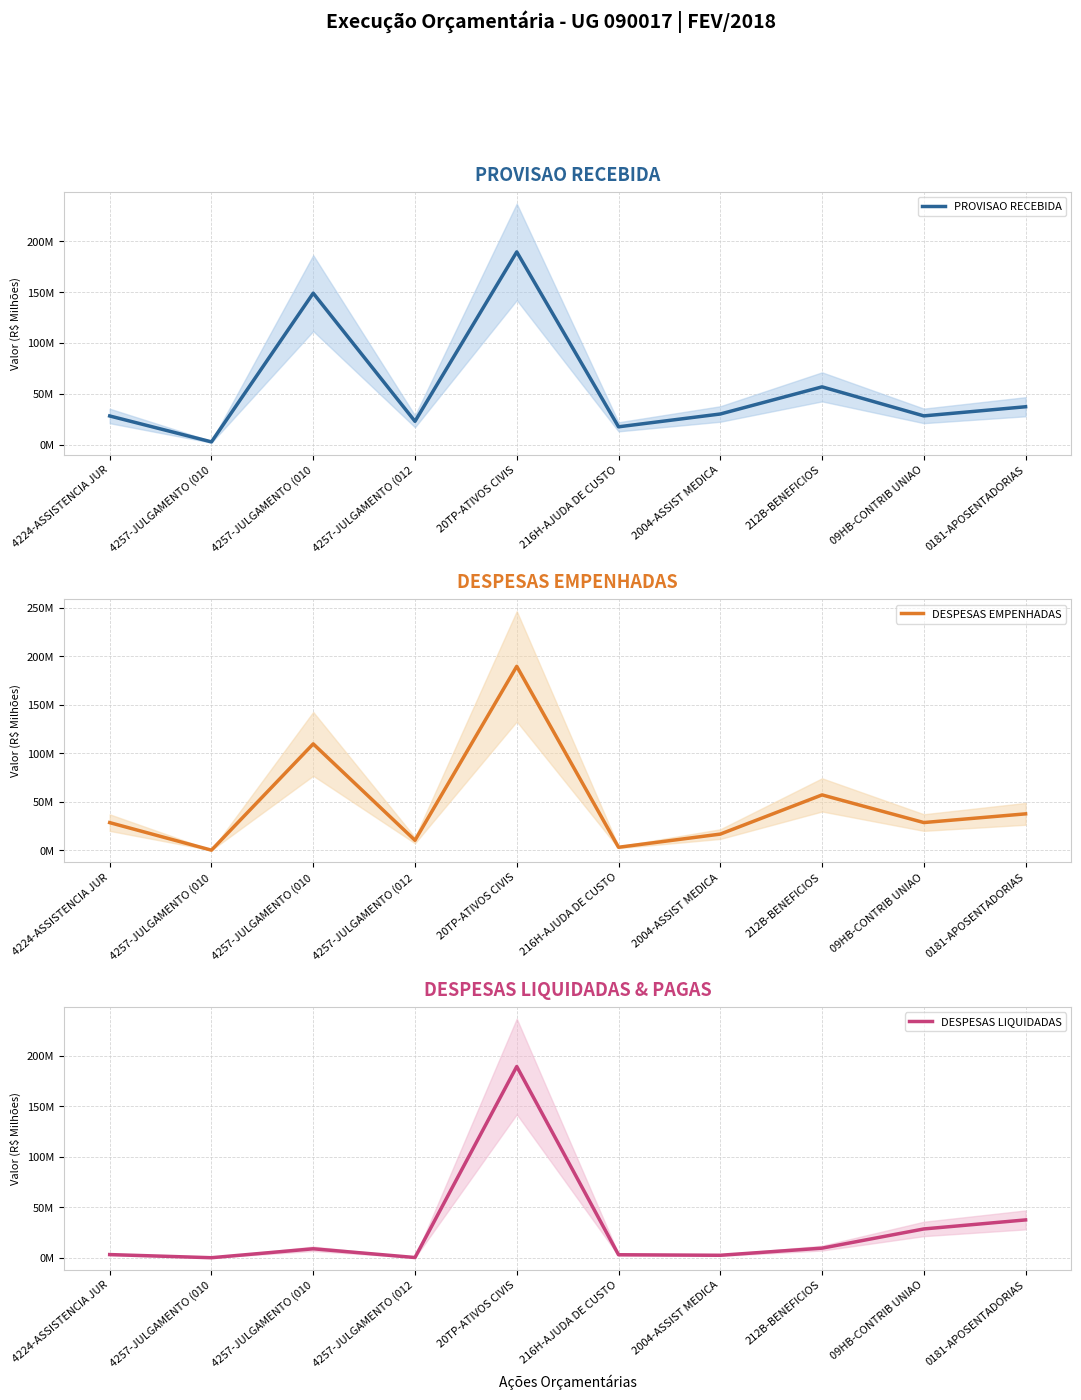

At how many categories does at least one series exceed 114?

2